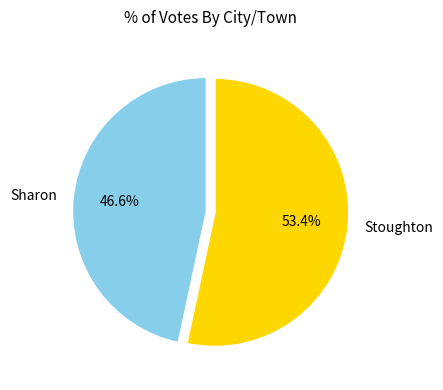

Between Stoughton and Sharon, which is larger?

Stoughton